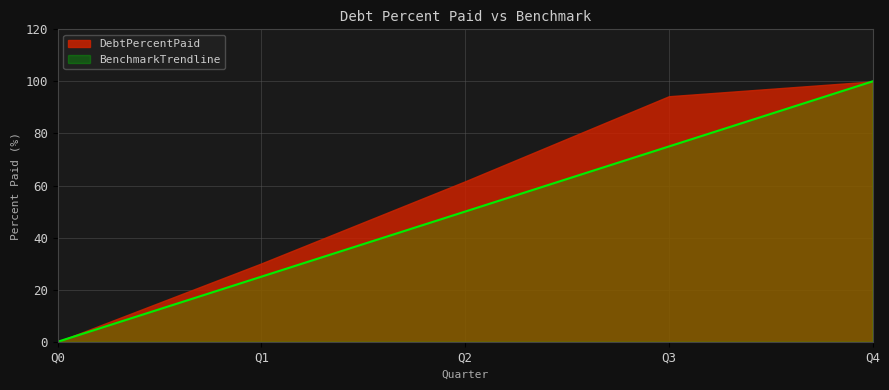

What is the greatest value displayed?

100.0